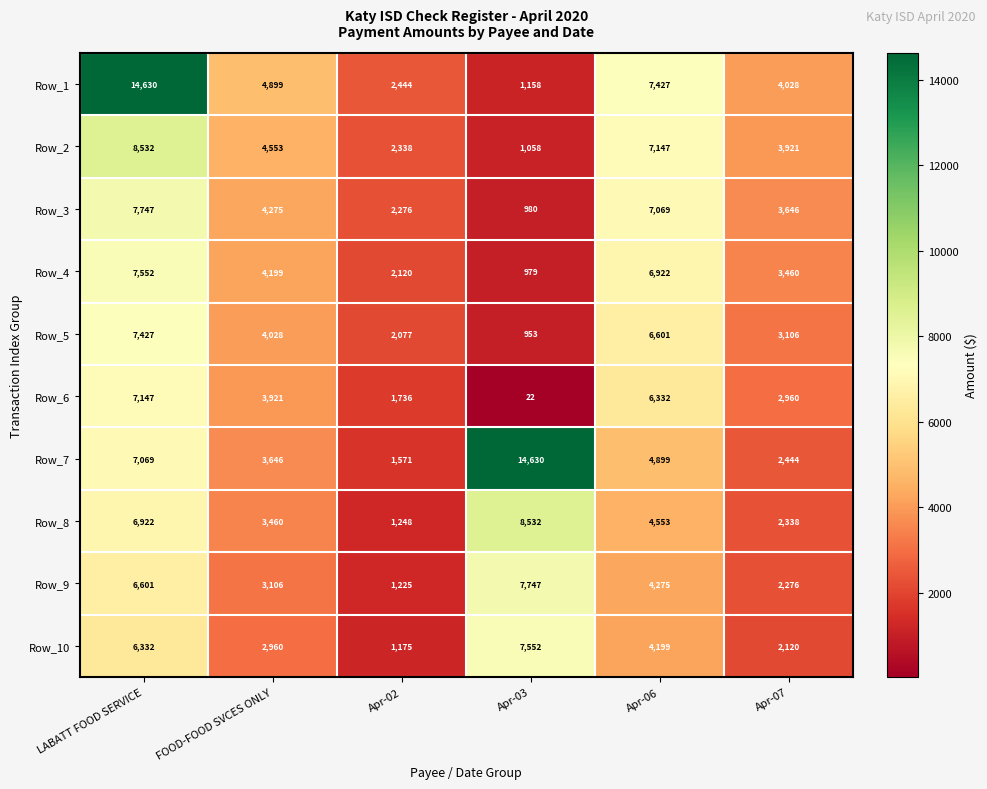

Which label corresponds to the smallest value in the chart?

Apr-03